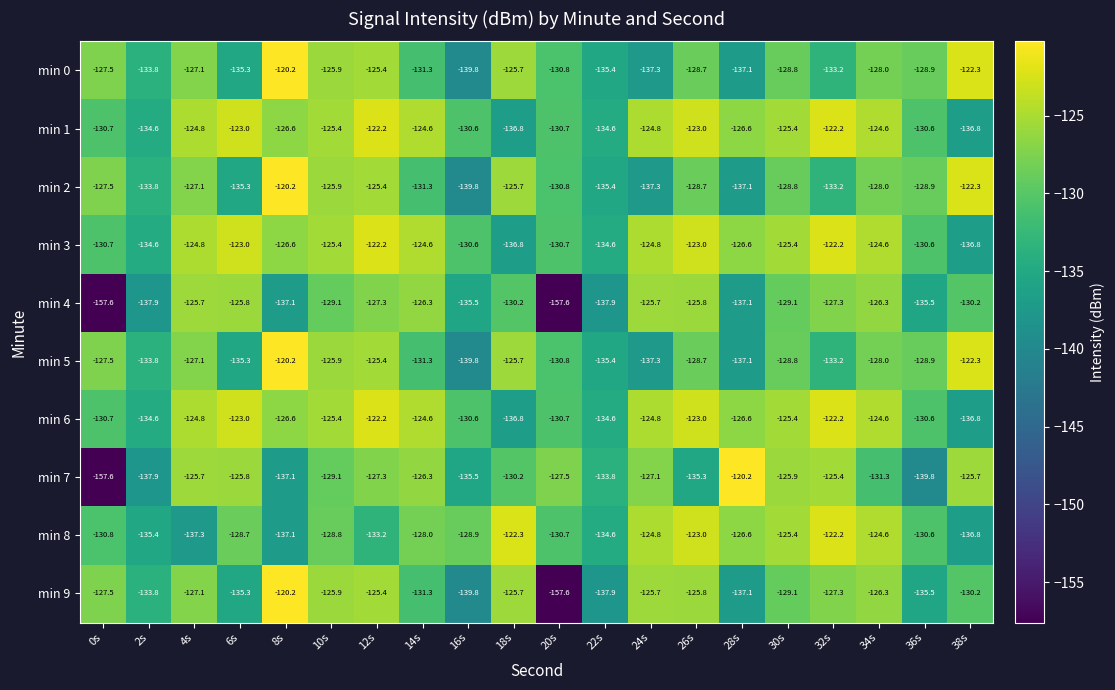

Is the value of min 5 at 38s greater than the value of min 6 at 30s?

Yes